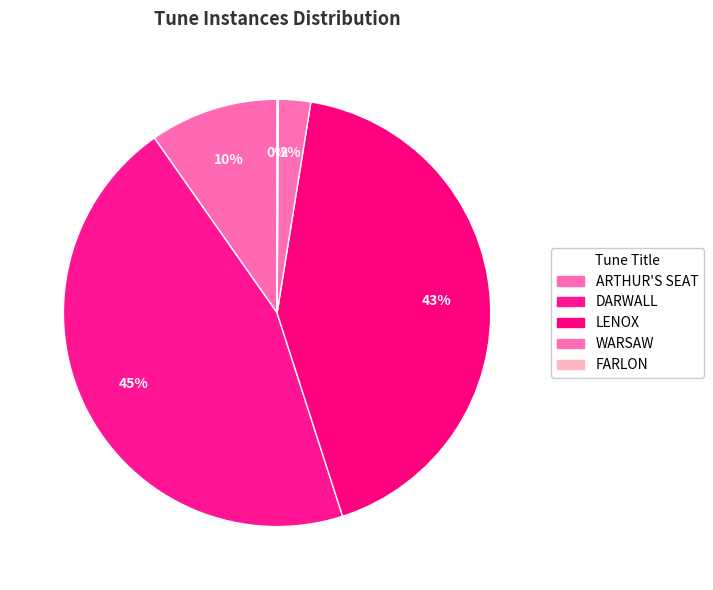

Which slice is the largest?

DARWALL